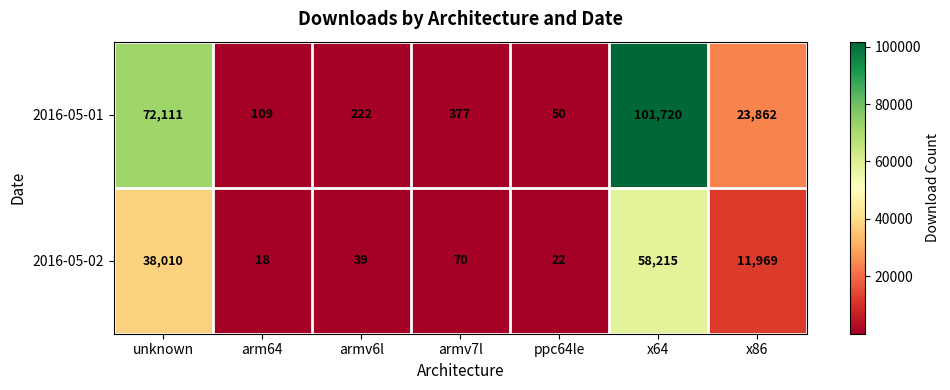

Reading left to right, list all the values displayed in this chart.

2016-05-01: 72111	109	222	377	50	101720	23862
2016-05-02: 38010	18	39	70	22	58215	11969